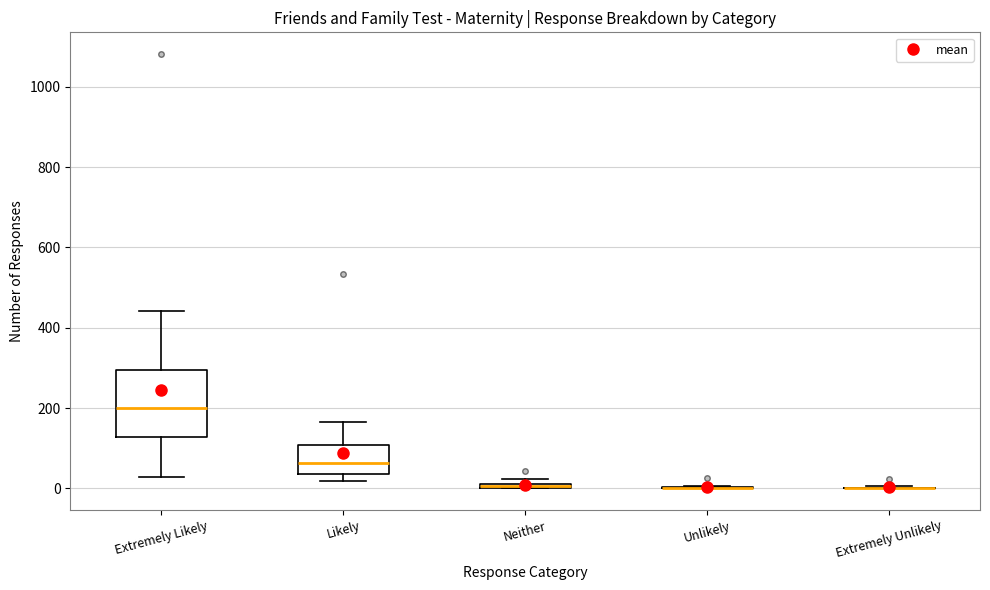

Which box is the tallest, from its lower edge to its upper edge?

Extremely Likely